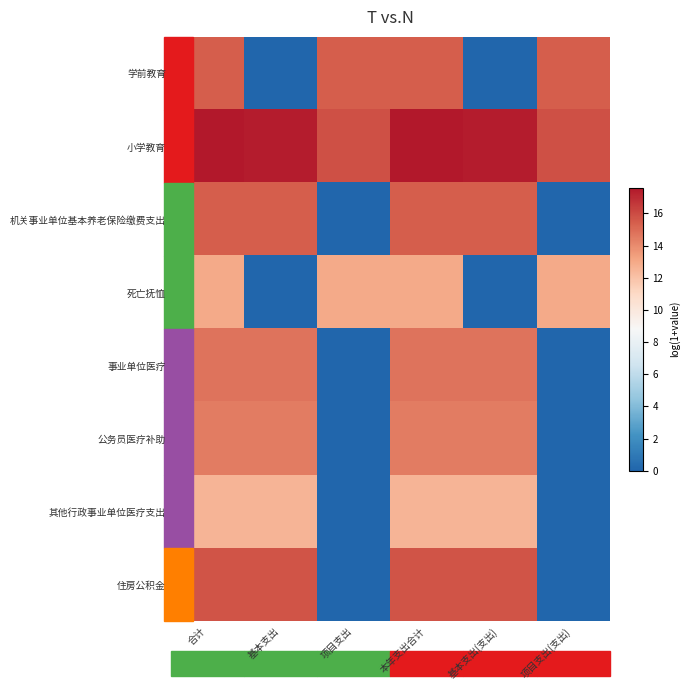

Which series has the largest total across all categories?

小学教育